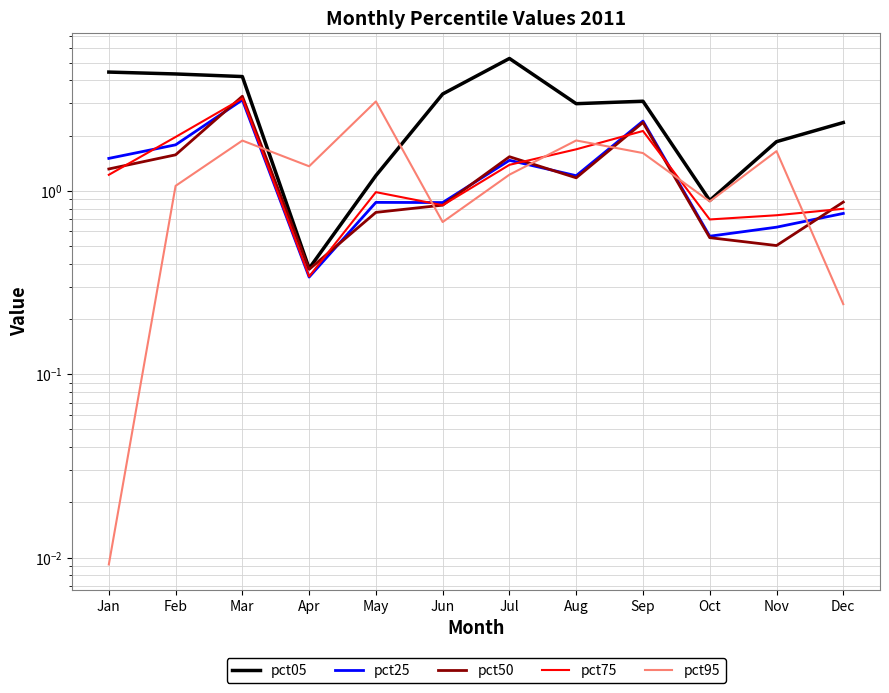

What is the difference between the highest and lowest values at Jun?

2.7